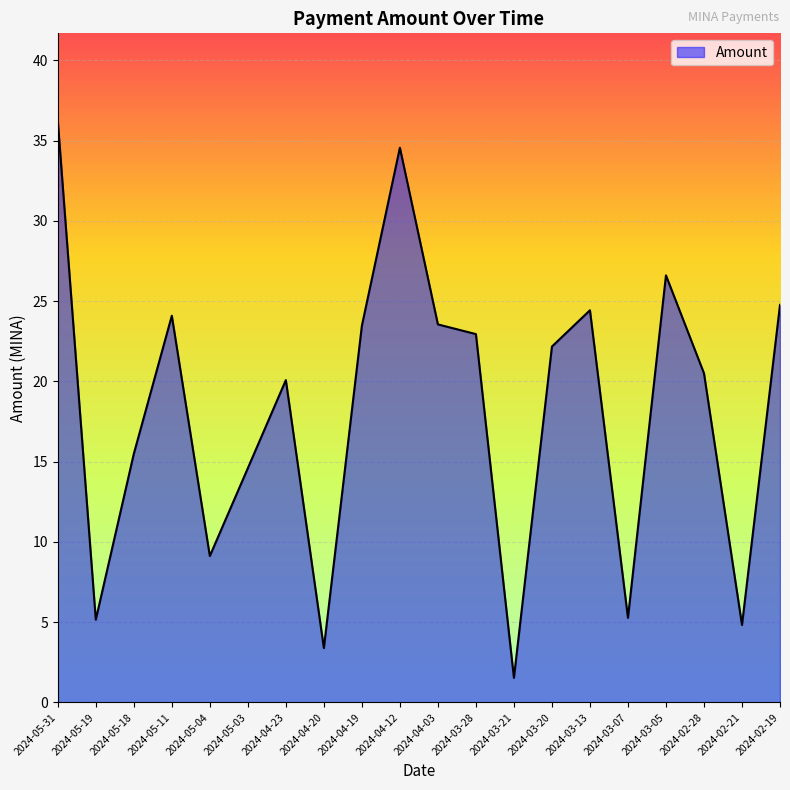

What is the greatest value displayed?

36.3